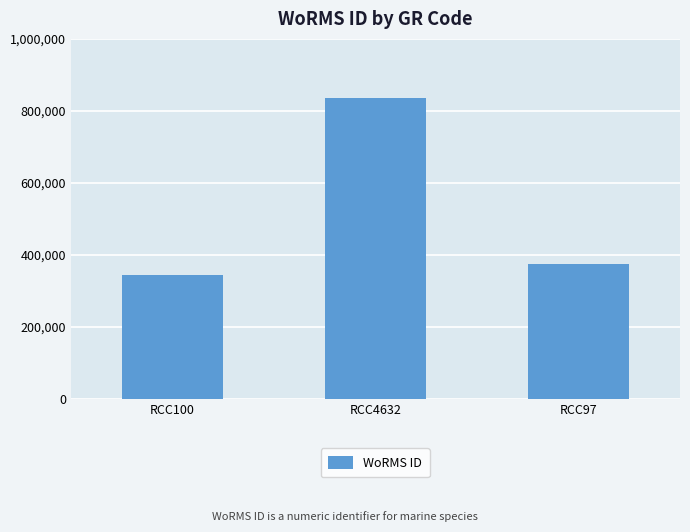

List the labels in order of value, smallest first.

RCC100, RCC97, RCC4632